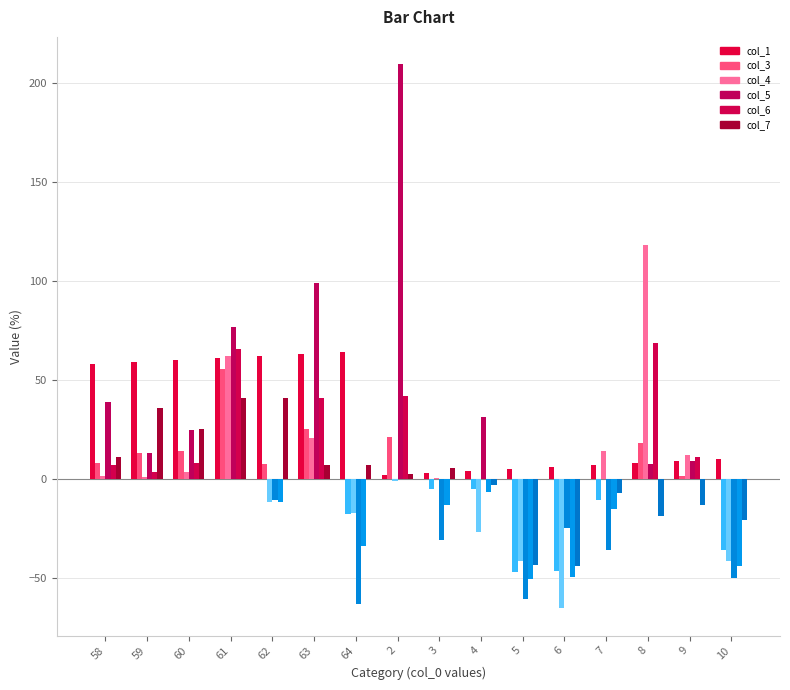

Reading left to right, what are all the values shown in this chart?

col_1: 58=58.0	59=59.0	60=60.0	61=61.0	62=62.0	63=63.0	64=64.0	2=2.0	3=3.0	4=4.0	5=5.0	6=6.0	7=7.0	8=8.0	9=9.0	10=10.0
col_3: 58=8.2	59=13.1	60=14.0	61=55.6	62=7.3	63=25.1	64=-17.5	2=21.3	3=-4.9	4=-4.9	5=-47.0	6=-46.4	7=-10.7	8=18.2	9=1.4	10=-35.9
col_4: 58=1.4	59=1.2	60=3.5	61=62.0	62=-11.7	63=20.8	64=-17.4	2=-0.8	3=0.7	4=-26.9	5=-41.2	6=-65.3	7=14.1	8=118.1	9=12.0	10=-41.4
col_5: 58=38.6	59=13.1	60=24.6	61=76.6	62=-10.5	63=99.1	64=-63.2	2=209.3	3=-30.7	4=31.1	5=-60.4	6=-24.9	7=-35.8	8=7.6	9=9.0	10=-49.8
col_6: 58=6.8	59=3.4	60=7.8	61=65.5	62=-11.4	63=40.8	64=-34.0	2=41.7	3=-13.2	4=-6.5	5=-50.7	6=-49.3	7=-15.2	8=68.7	9=11.2	10=-43.7
col_7: 58=11.1	59=35.6	60=25.2	61=40.7	62=40.9	63=7.2	64=7.1	2=2.6	3=5.4	4=-3.1	5=-43.3	6=-43.9	7=-7.2	8=-18.5	9=-13.3	10=-20.9